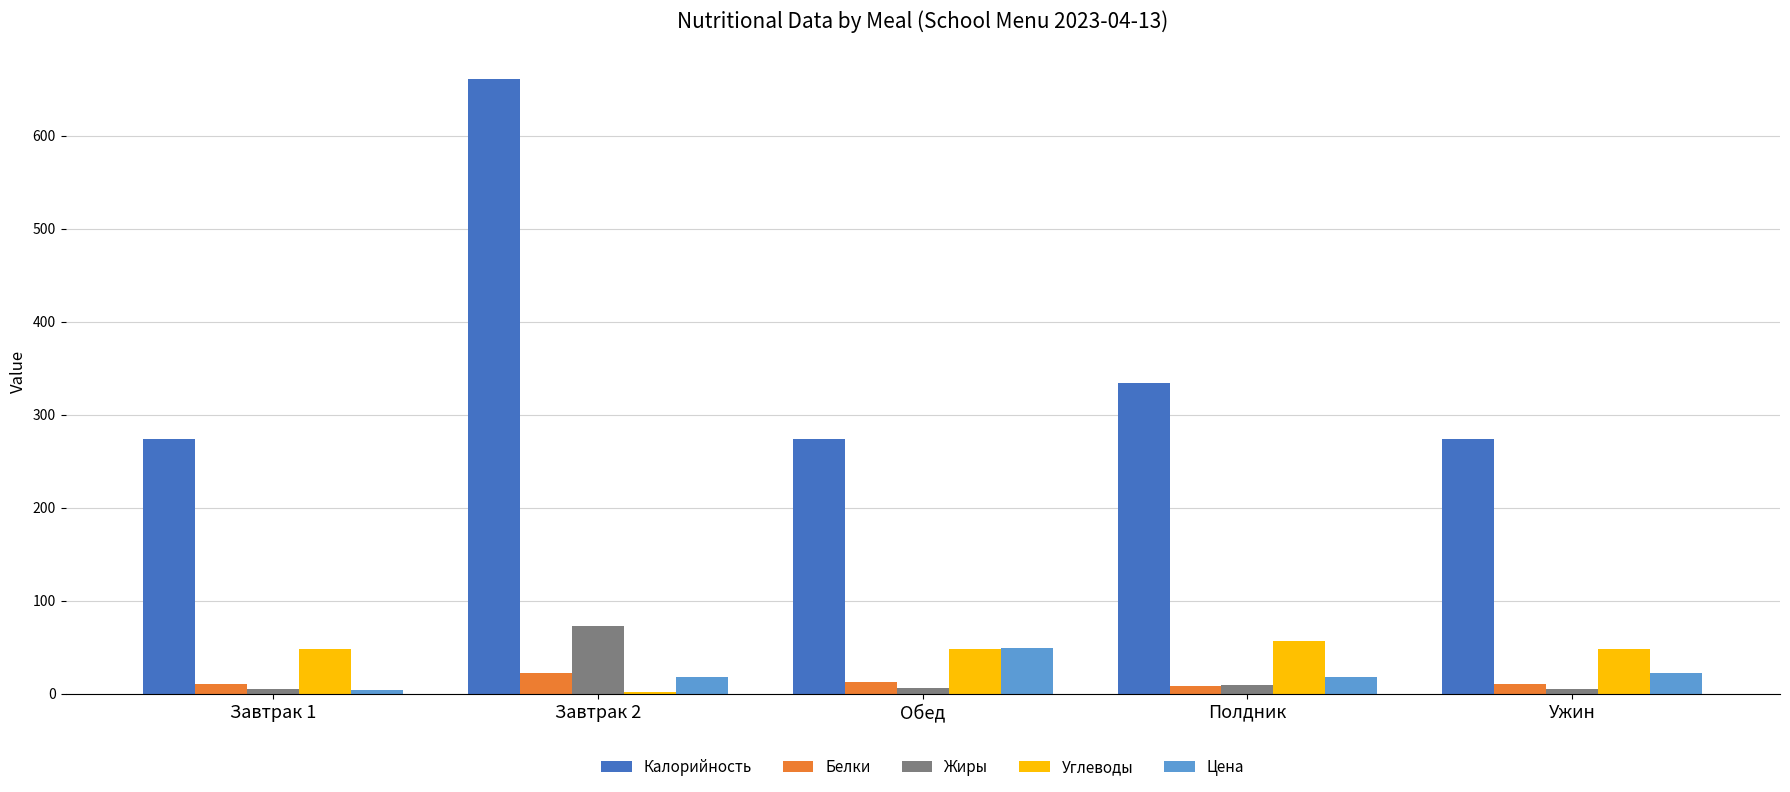

The value of Белки at Завтрак 1 is 10.7. True or false?

True